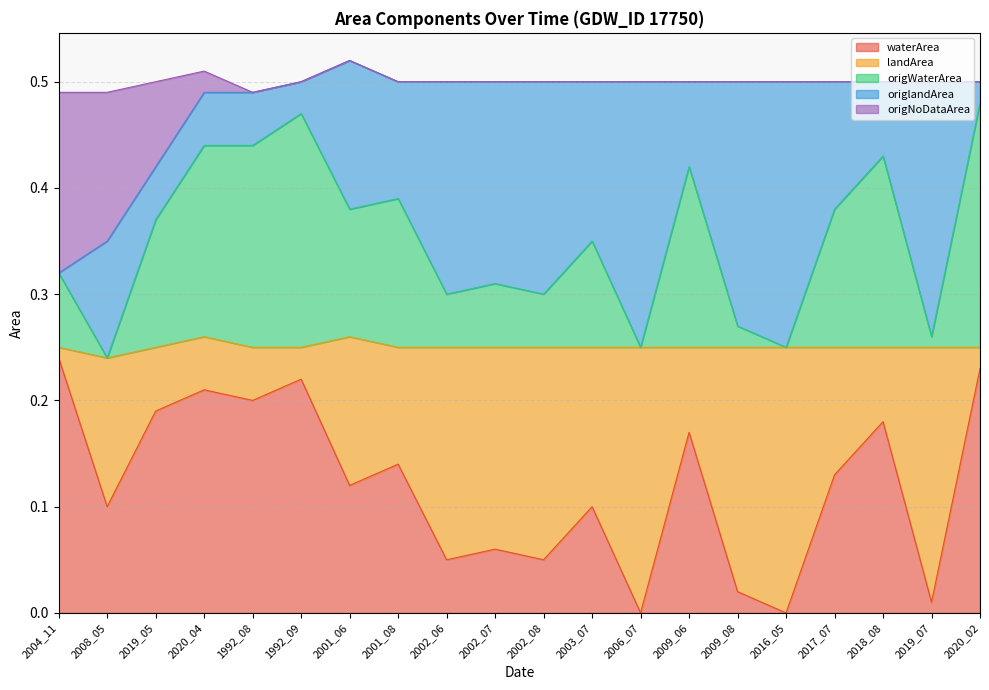

Does the chart display data point markers on the line(s)?

No